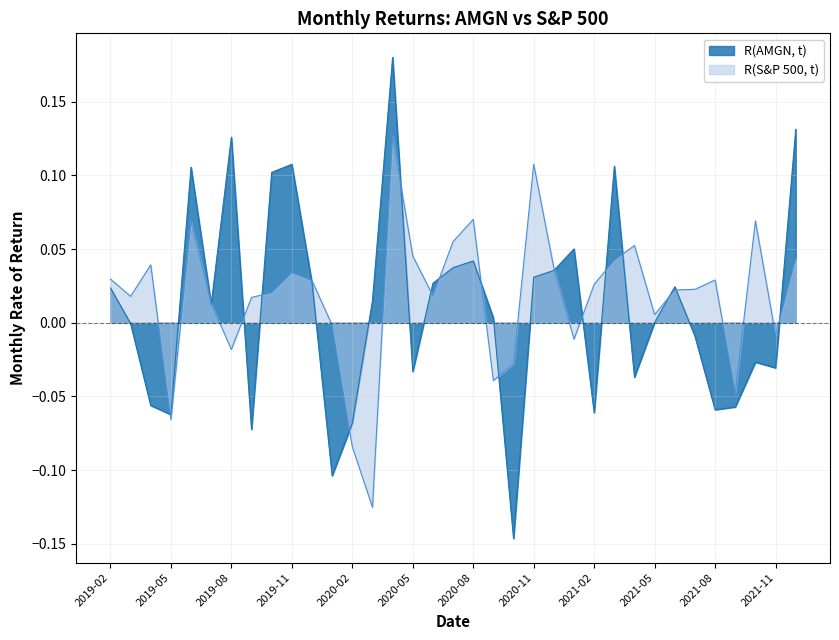

What is the label of the 31st point from the right?

2019-06